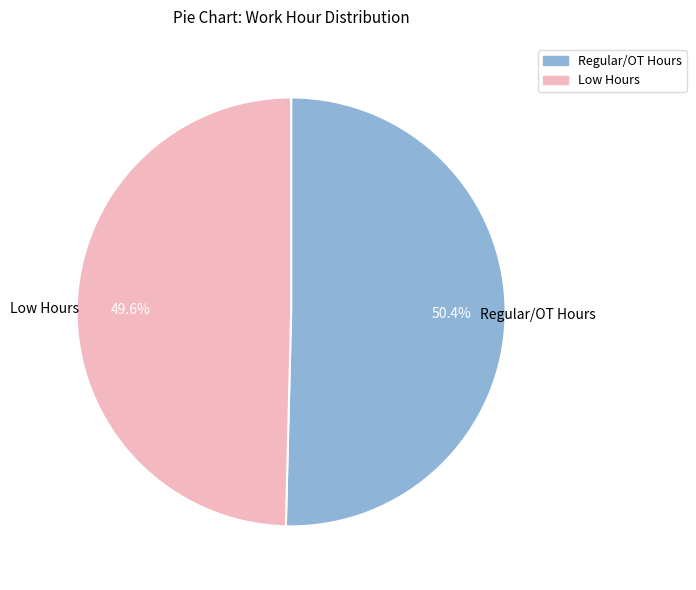

How many slices are in this pie chart?

2